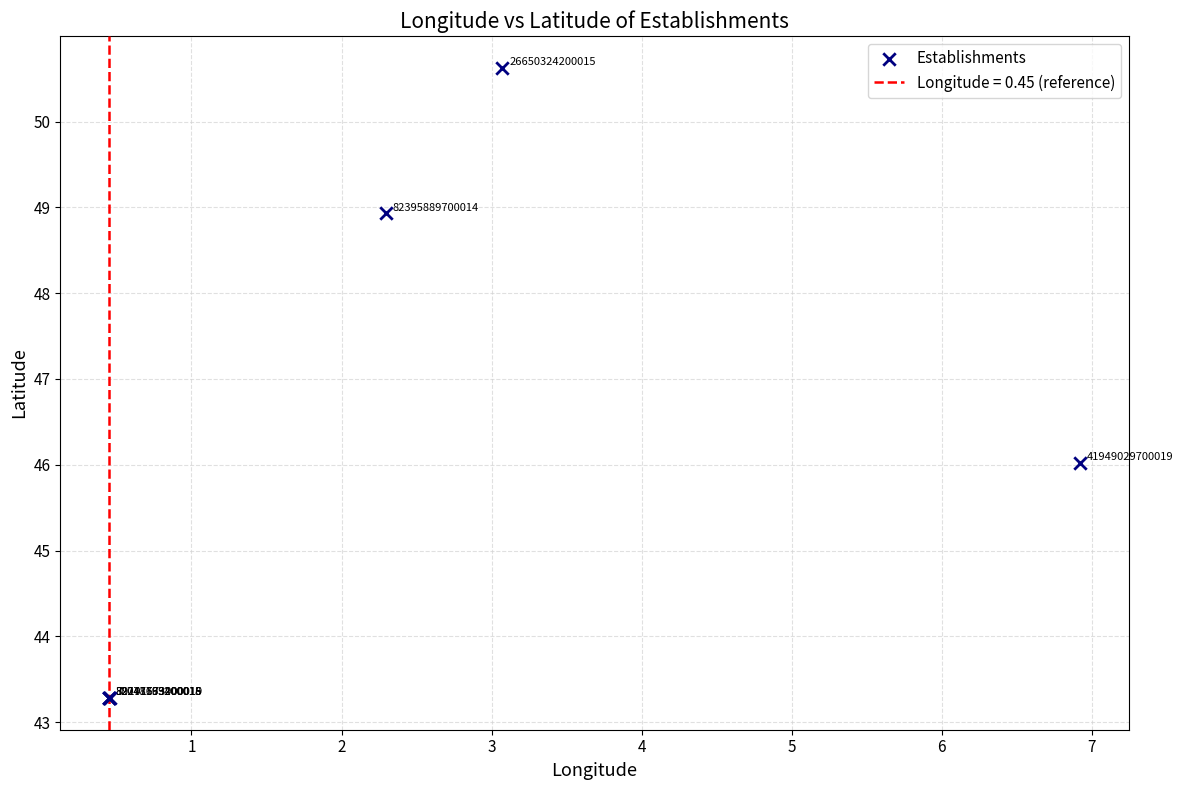

What Y value in the scatter plot is closest to 46?

46.0